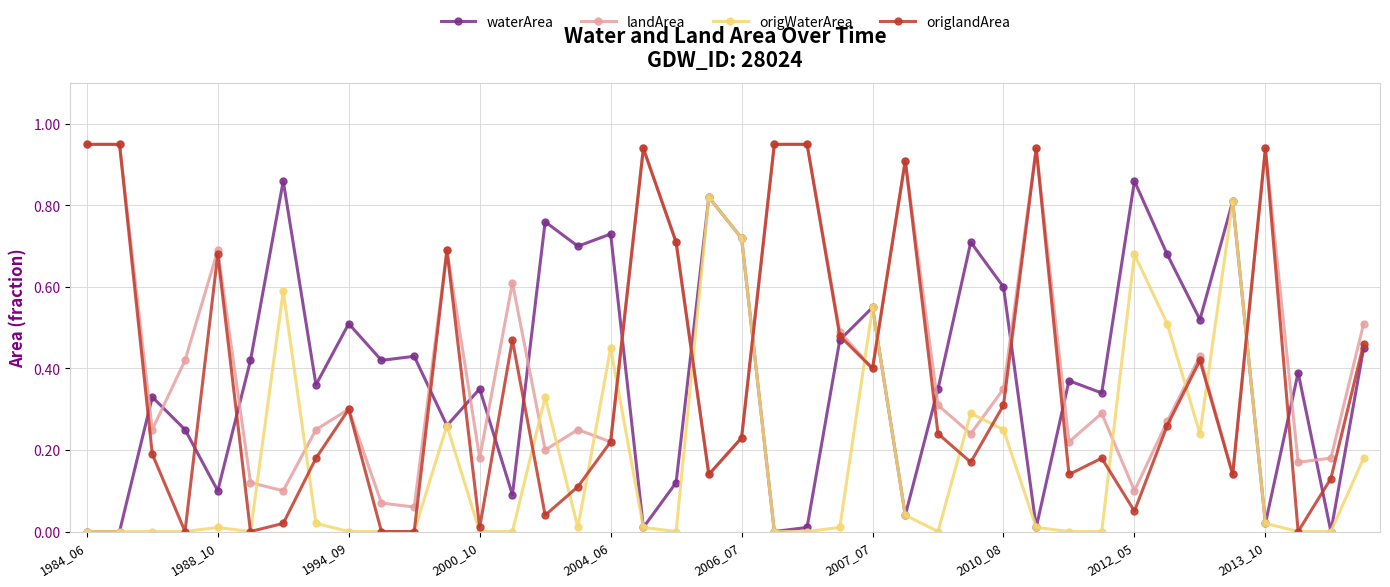

Which series has the widest spread of values?

origlandArea